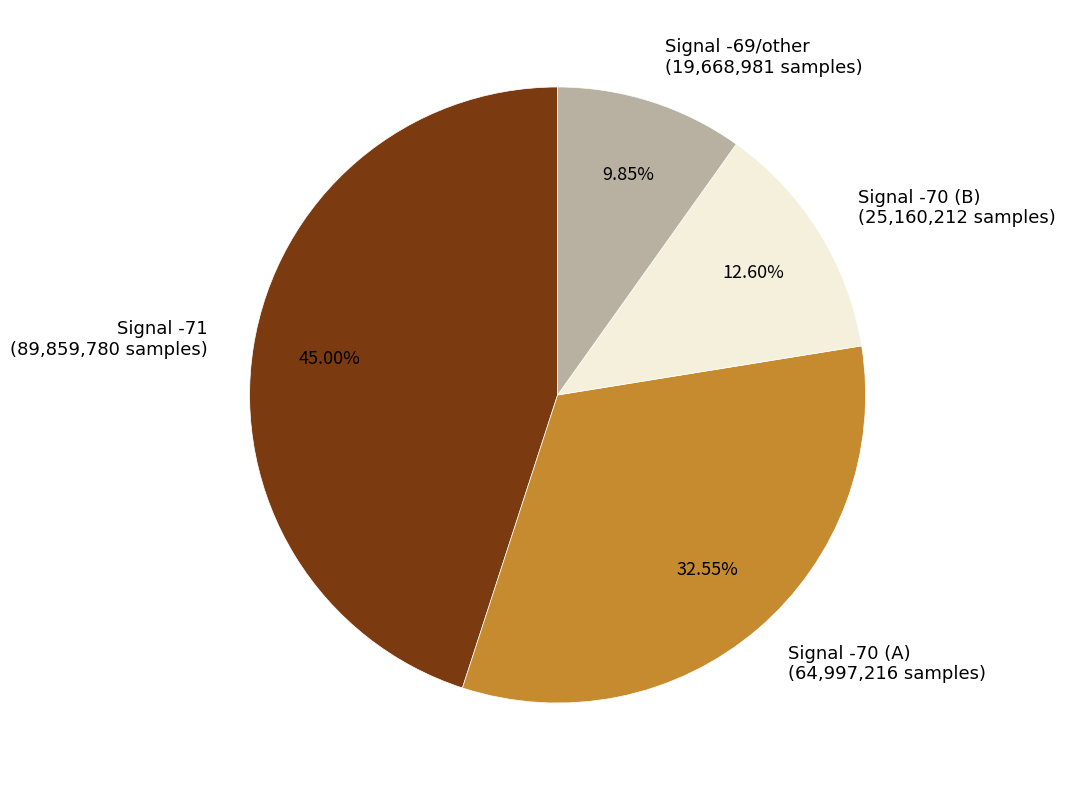

Which slice is the smallest?

Signal -69/other (19,668,981 samples)